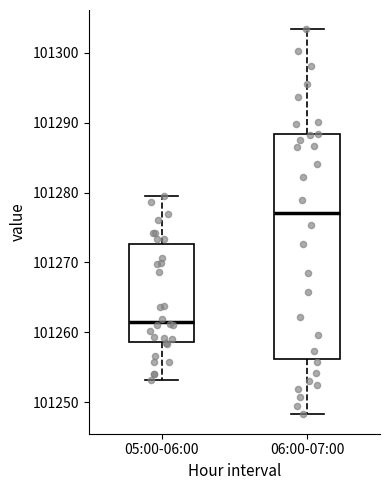

Comparing the boxes themselves (not the whiskers), which one is the tallest?

06:00-07:00